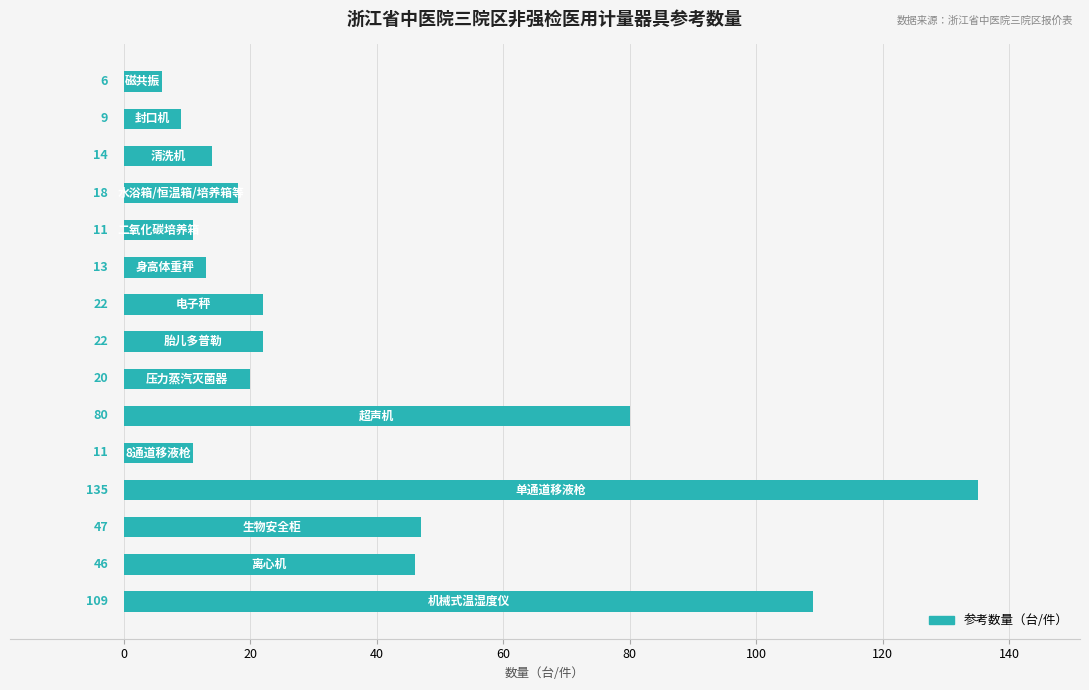

What is the greatest value displayed?

135